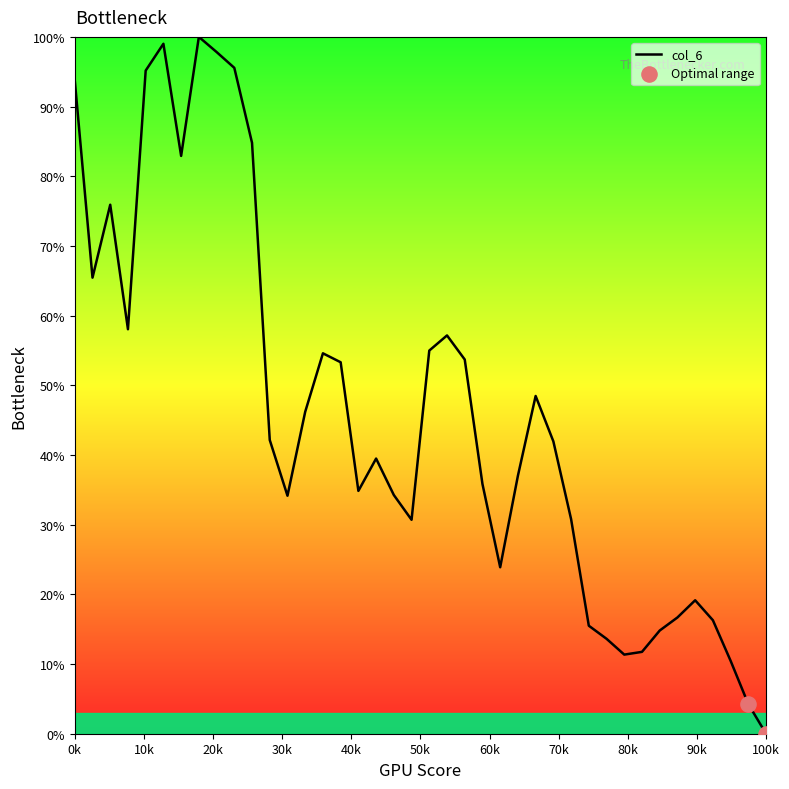

What is the maximum value shown in the chart?

100.0